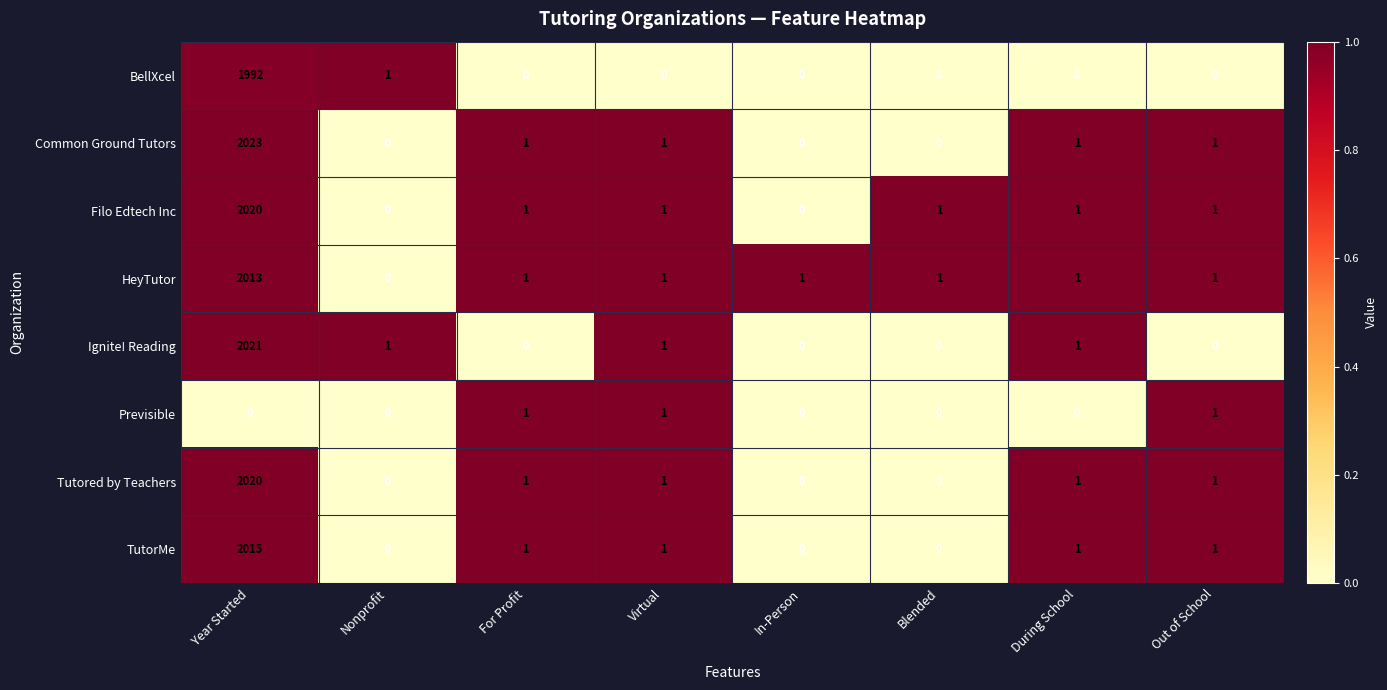

Which series has the widest spread of values?

Common Ground Tutors